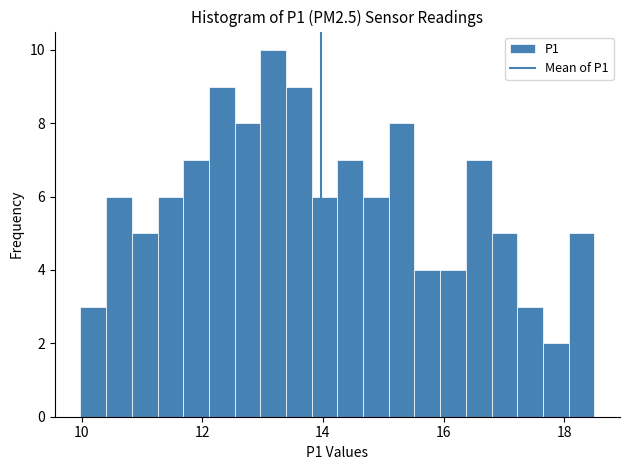

Read against the x-axis, roughly where is the centre of the tallest bar?

13.2